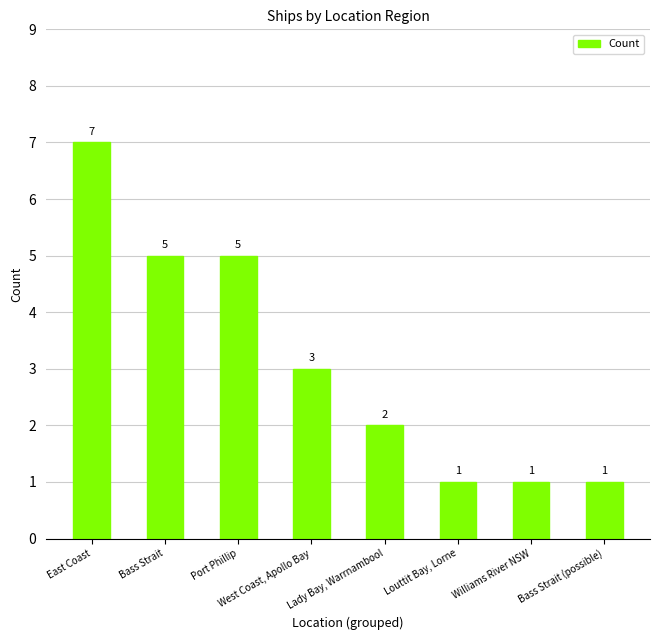

What position from the right is Lady Bay, Warrnambool?

4